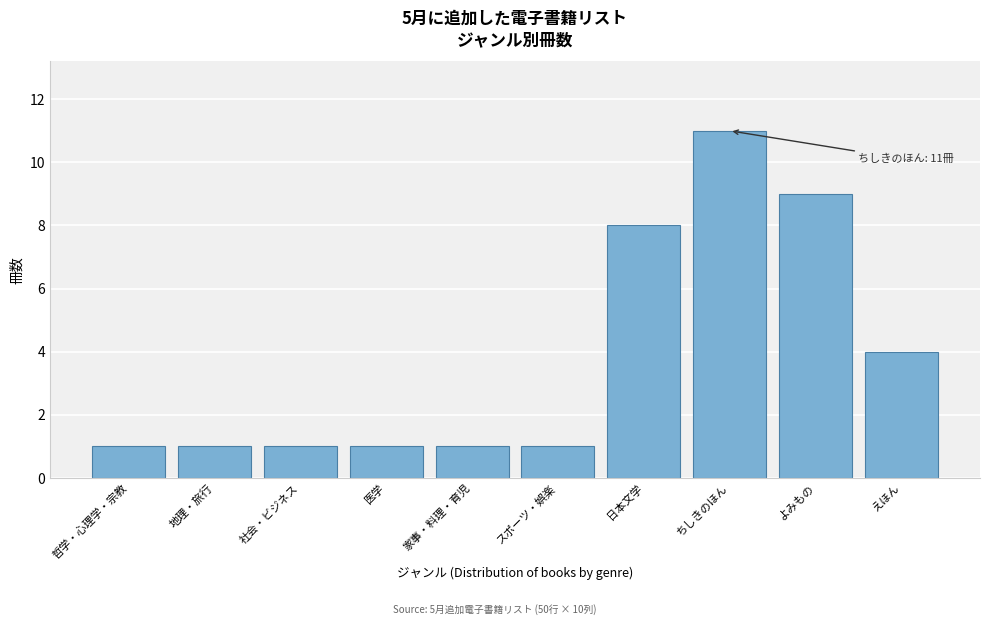

Reading right to left, what are all the values shown in this chart?

えほん=4	よみもの=9	ちしきのほん=11	日本文学=8	スポーツ・娯楽=1	家事・料理・育児=1	医学=1	社会・ビジネス=1	地理・旅行=1	哲学・心理学・宗教=1